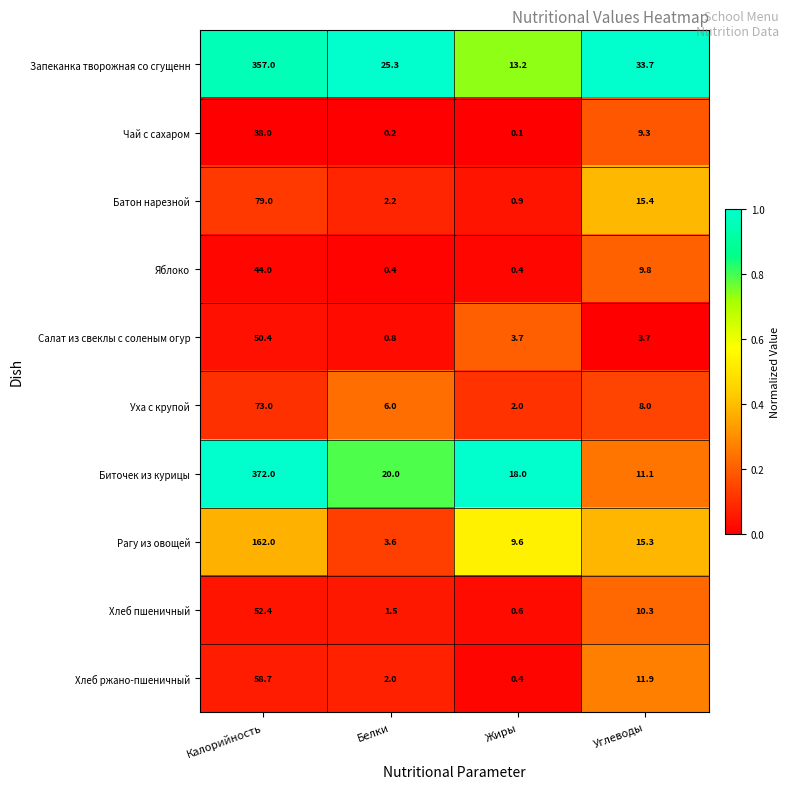

At which label does Рагу из овощей first exceed 15?

Калорийность